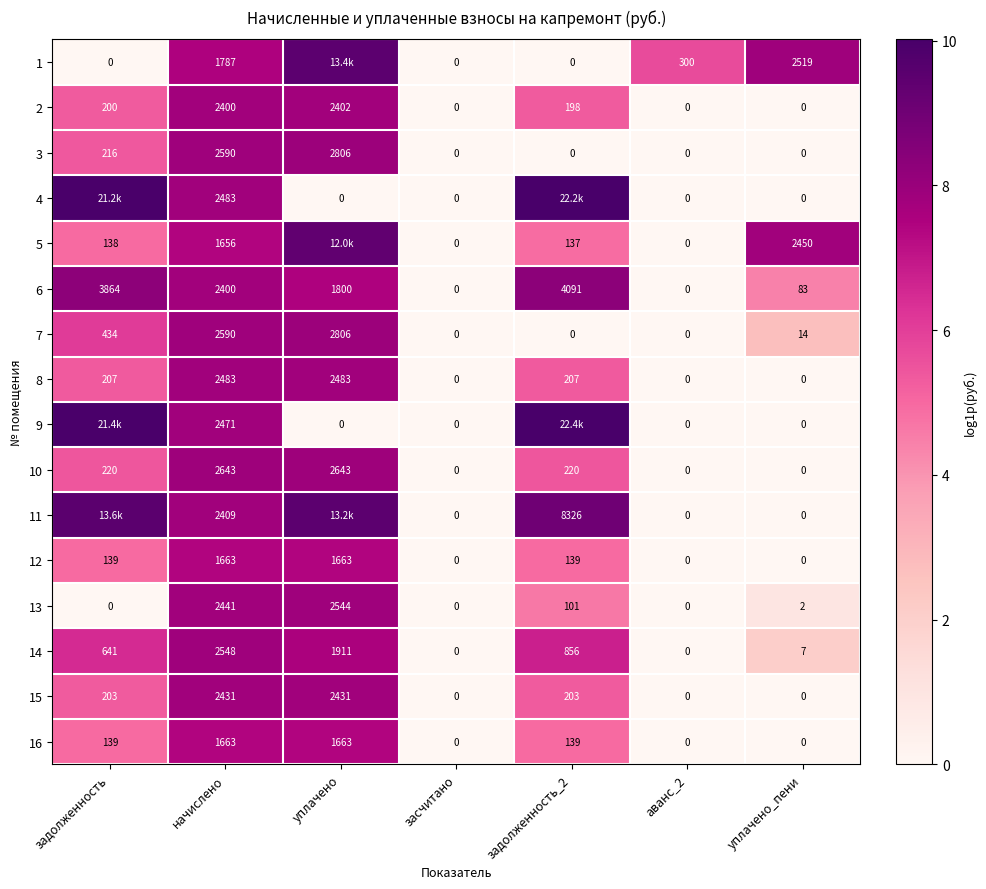

At how many categories does at least one series exceed 3?

6